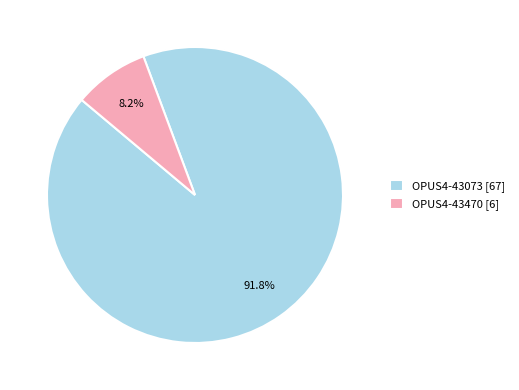

How many segments does this pie chart have?

2